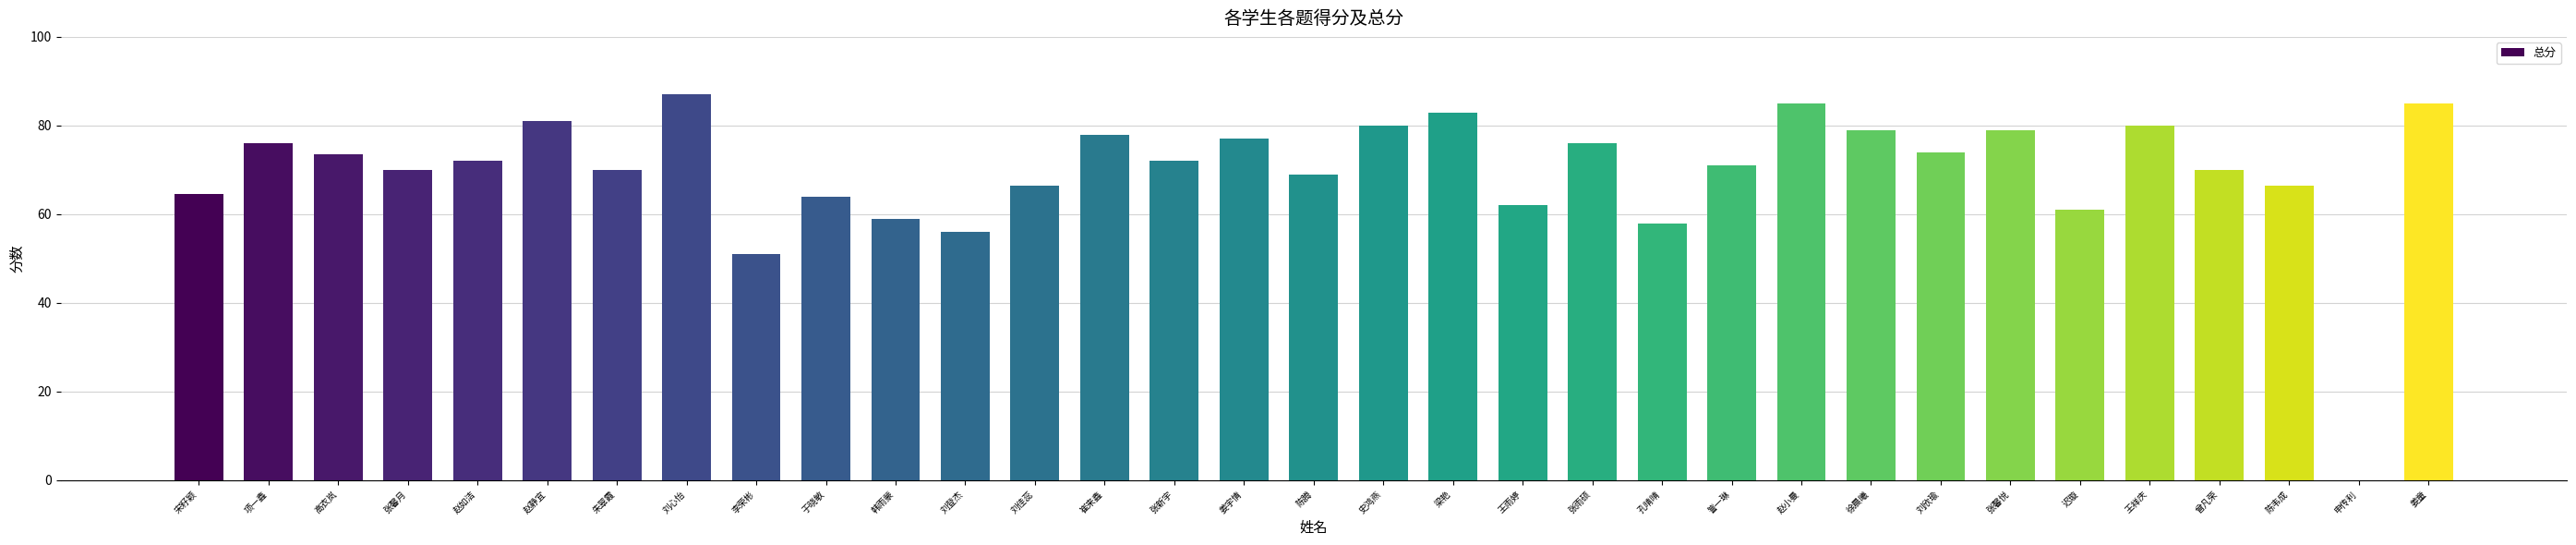

Between 张雨硕 and 刘佳蕊, which is larger?

张雨硕